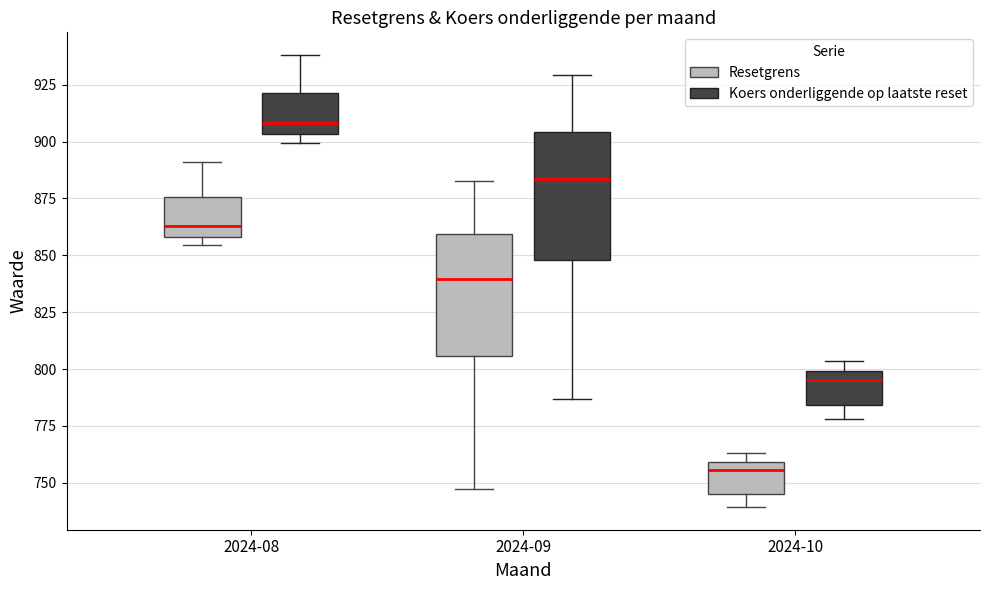

Where is the upper edge of the box for 2024-10 (Resetgrens) on the y-axis? The values are not printed on the chart, so give them approximately, as read against the axis.

760